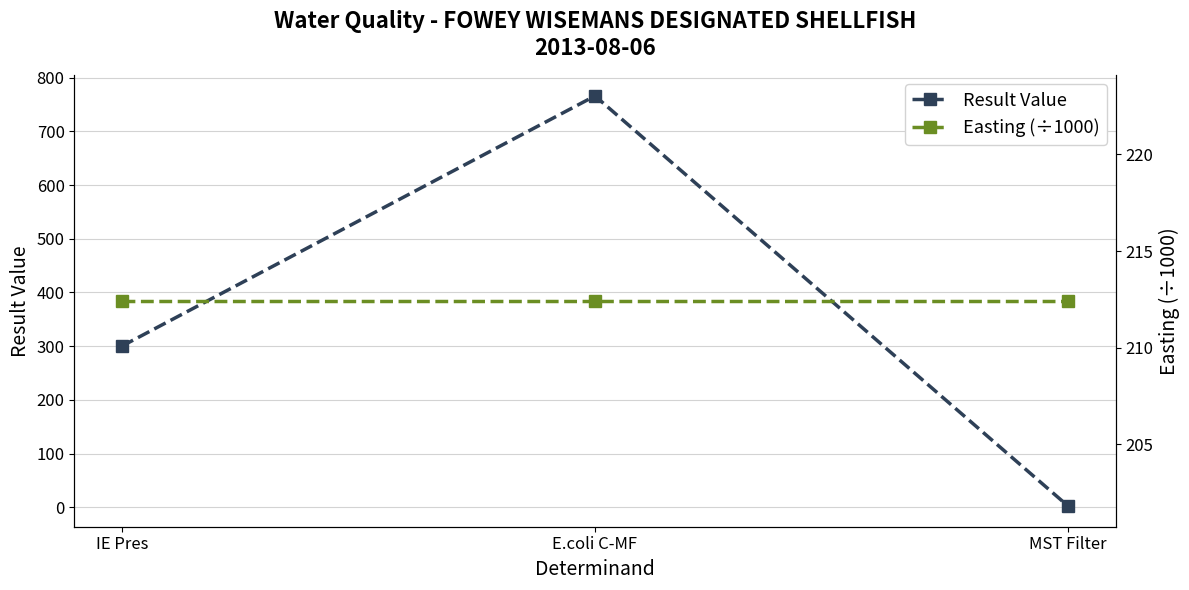

Which series has the largest total across all categories?

Result Value